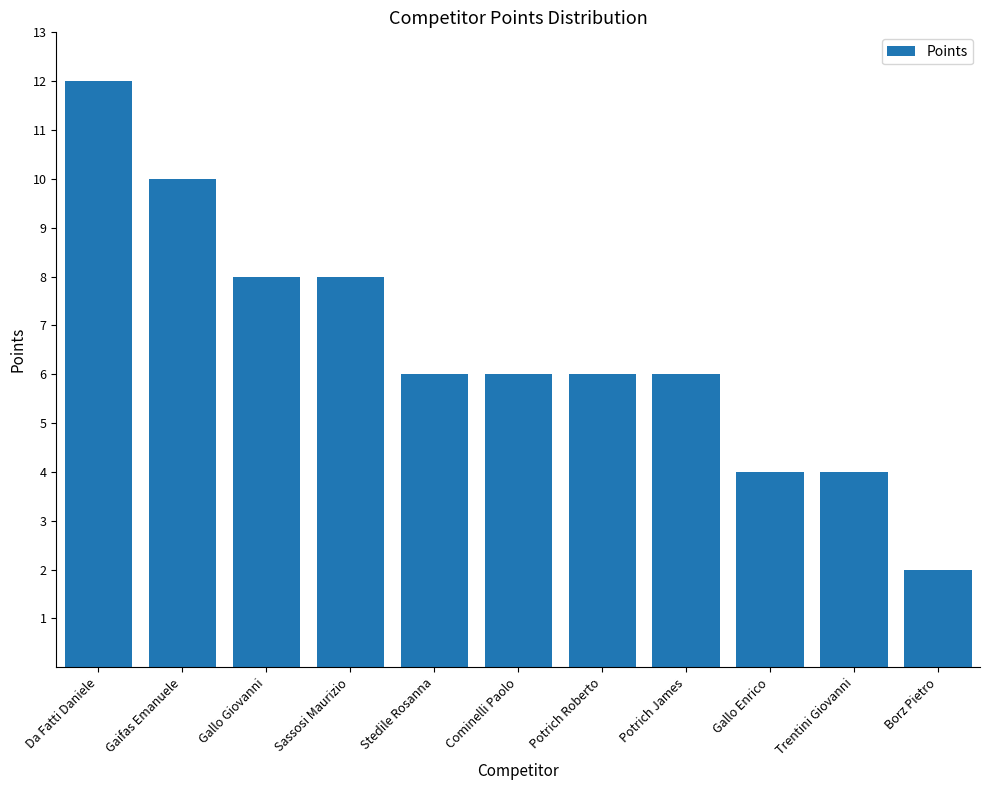

Between Sassosi Maurizio and Cominelli Paolo, which is larger?

Sassosi Maurizio